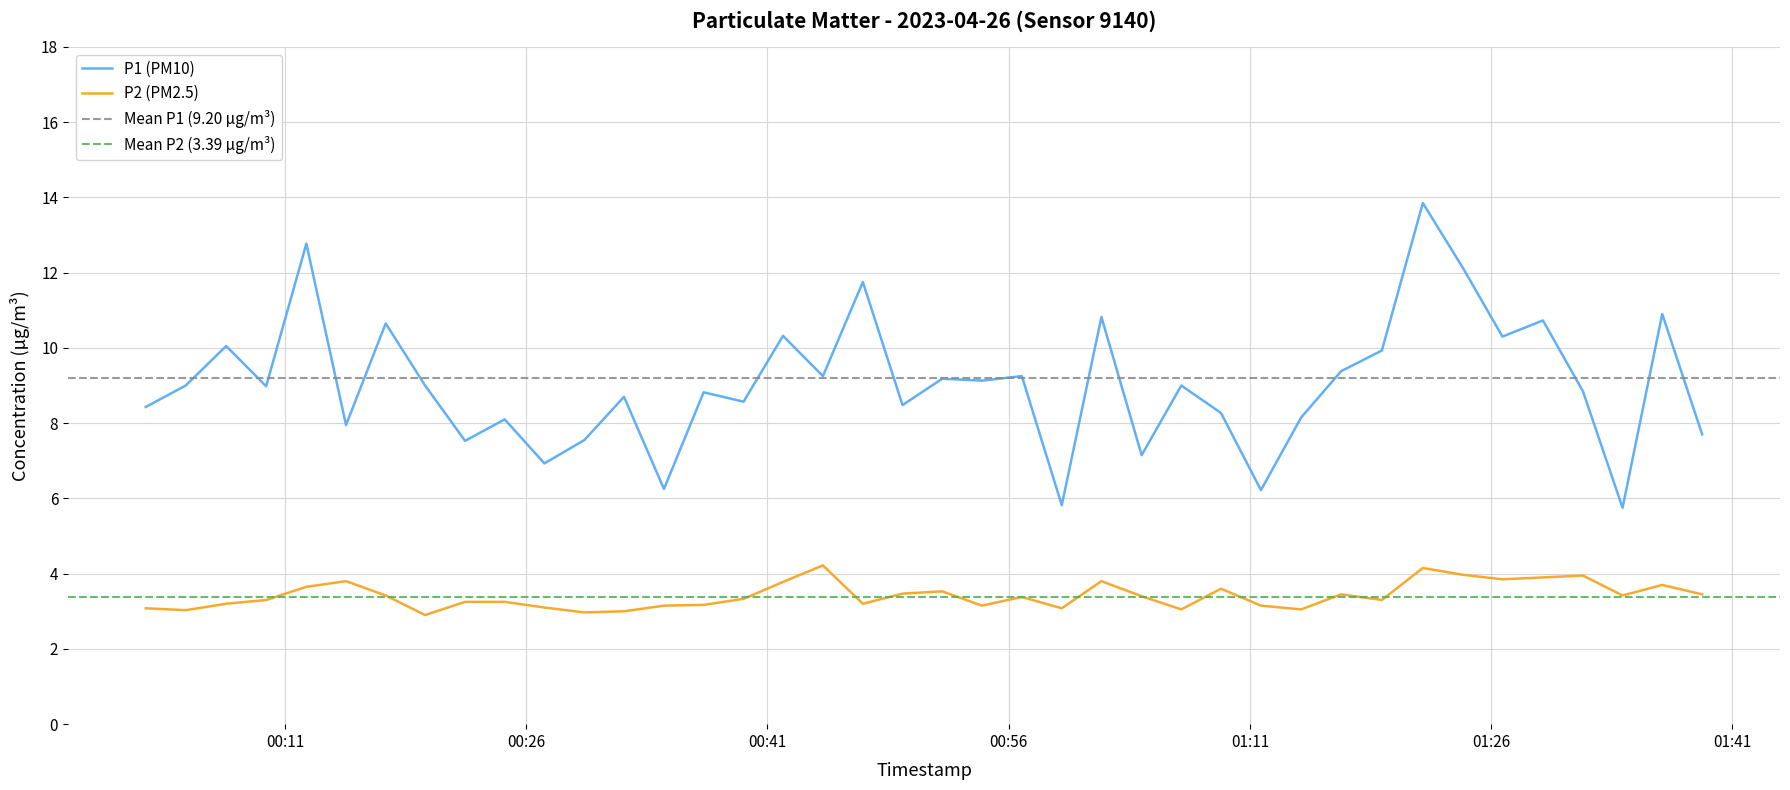

What is the minimum value for P1 (PM10)?

5.8